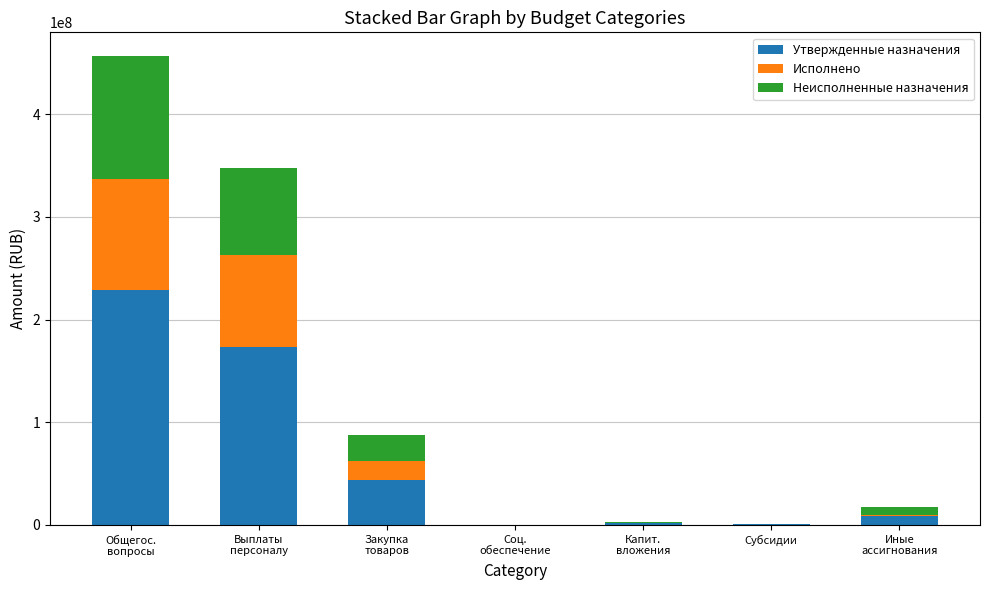

What is the sum of all Утвержденные назначения values?

457008222.3